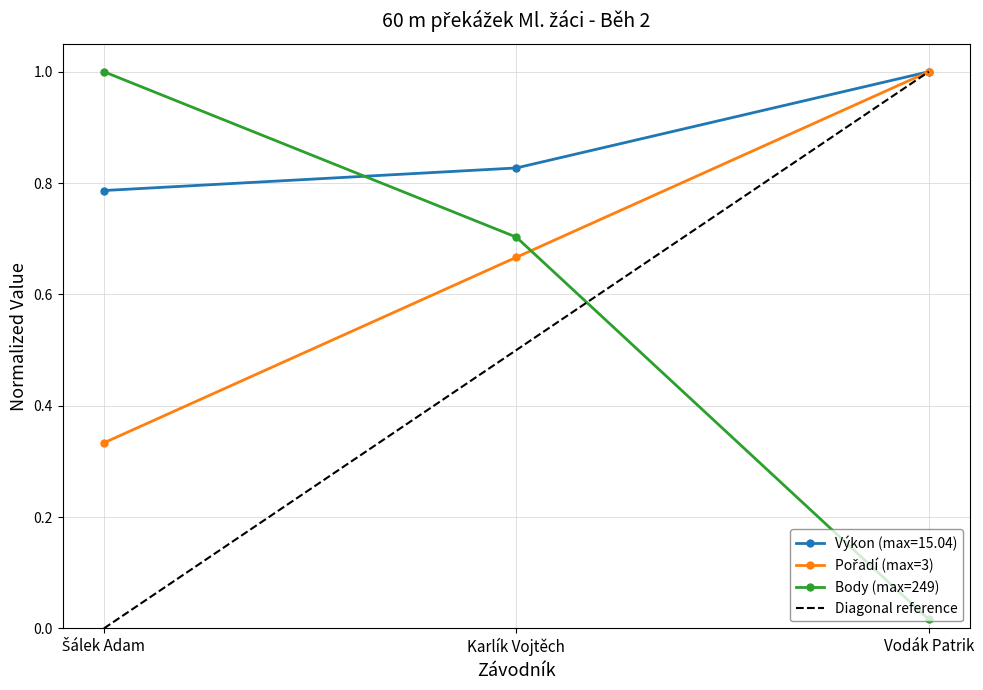

How many categories are shown in the chart?

3